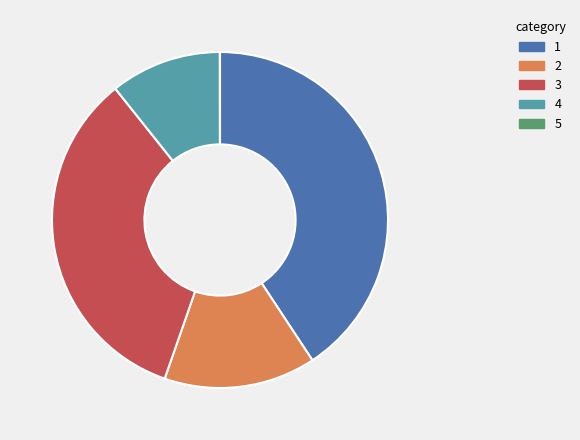

What is the ratio of the value at 2 to the value at 4?

1.4